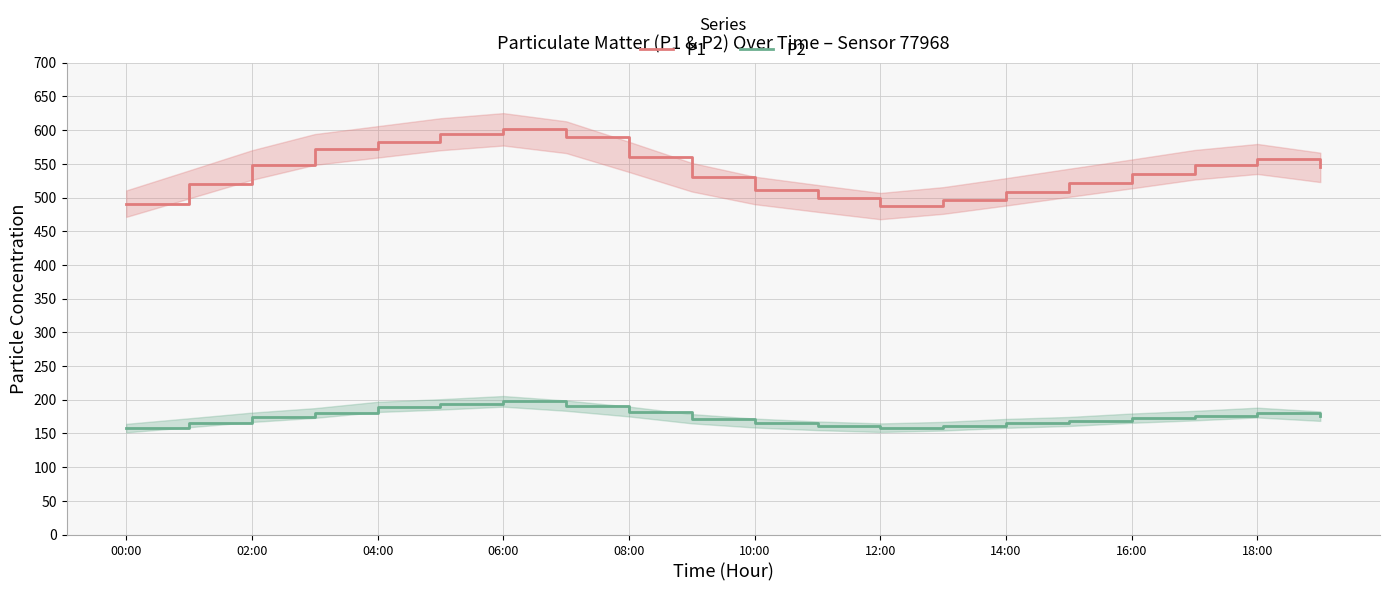

What are all the series names shown in the legend?

P1, P2